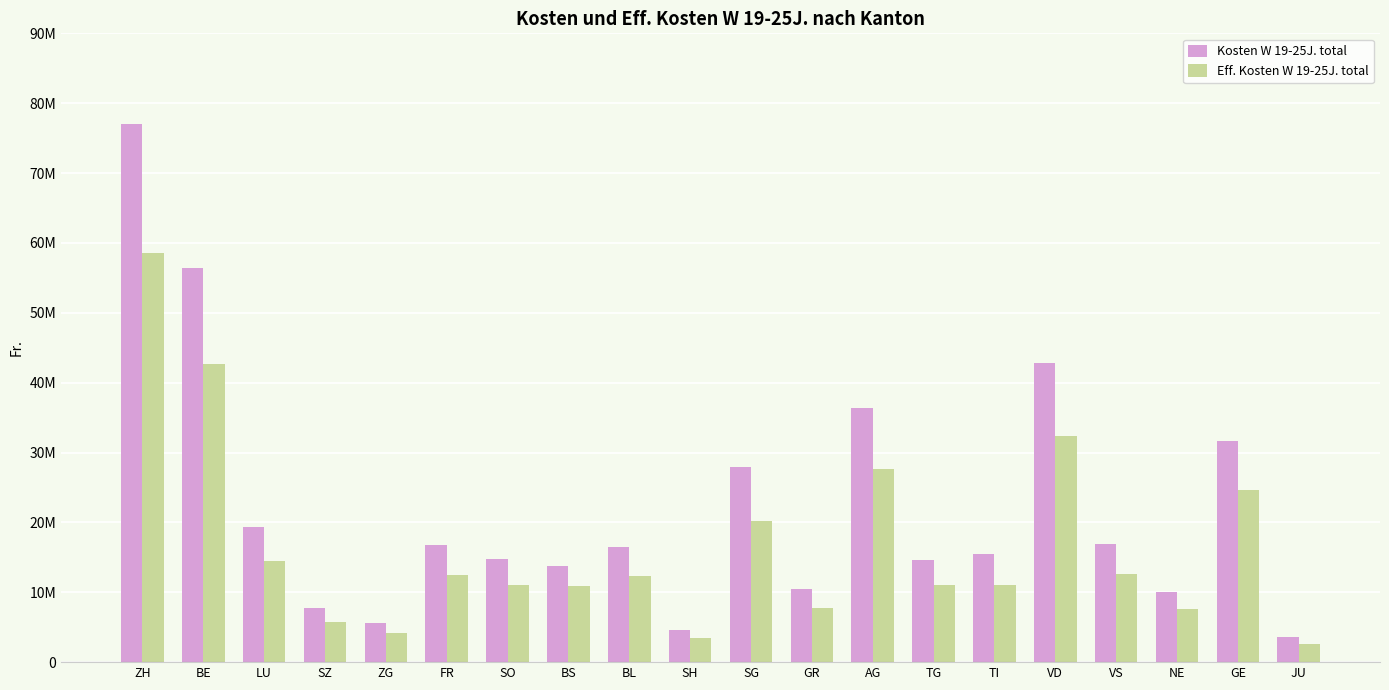

Rank the series by their maximum value, from highest to lowest.

Kosten W 19-25J. total, Eff. Kosten W 19-25J. total